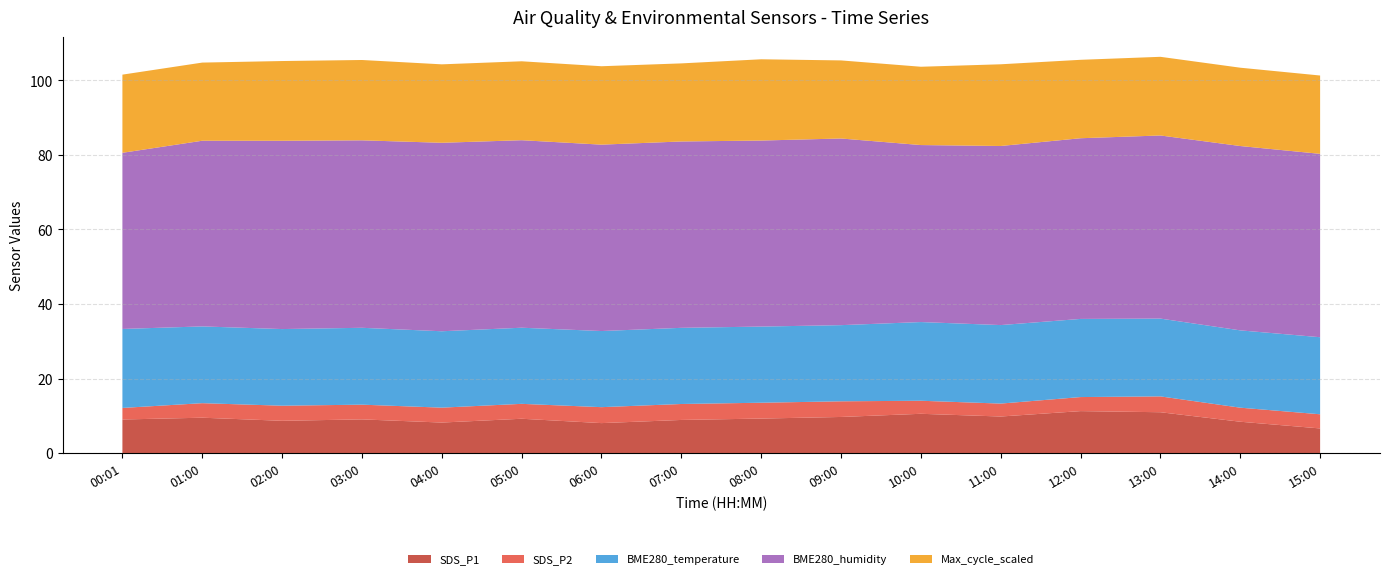

Reading right to left, transcribe all the data shown in this chart.

SDS_P1: 6.6	8.4	10.9	11.2	9.8	10.5	9.7	9.2	8.9	8.0	9.2	8.2	9.0	8.7	9.5	9.0
SDS_P2: 3.8	3.8	4.2	3.8	3.5	3.5	4.2	4.2	4.3	4.3	4.0	4.0	4.0	4.0	3.9	3.1
BME280_temperature: 20.7	20.8	20.9	21.0	21.1	21.1	20.4	20.4	20.4	20.4	20.4	20.5	20.6	20.6	20.6	21.2
BME280_humidity: 49.2	49.5	49.1	48.5	48.1	47.5	50.1	49.9	50.0	50.0	50.3	50.6	50.3	50.5	49.8	47.3
Max_cycle_scaled: 21.0	21.0	21.1	21.0	21.9	21.0	21.0	21.8	21.0	21.0	21.2	21.1	21.6	21.4	21.0	21.0